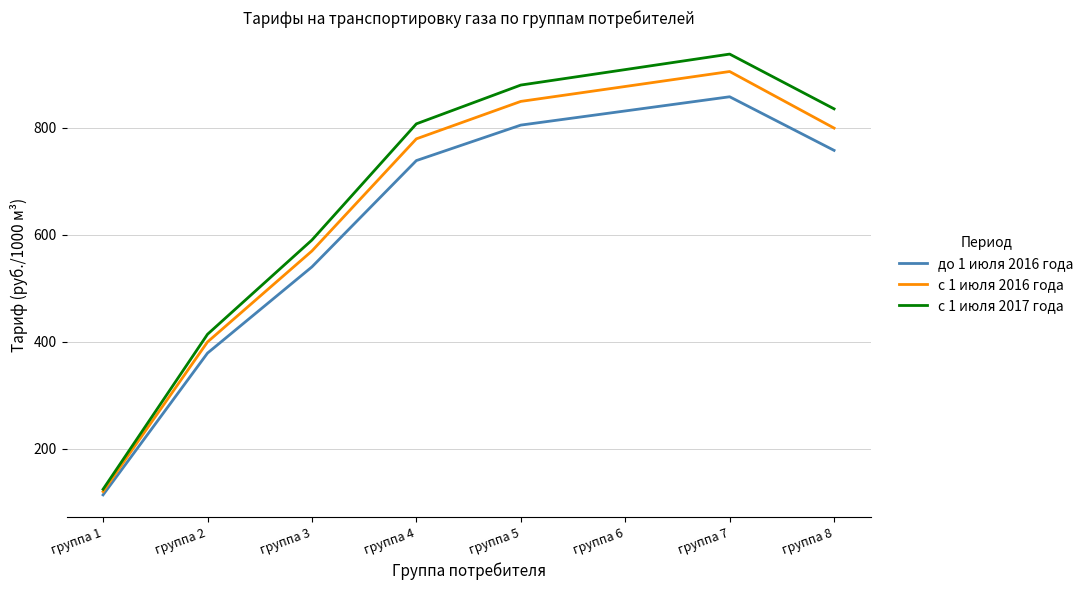

What is the sum of all до 1 июля 2016 года values?

5021.9